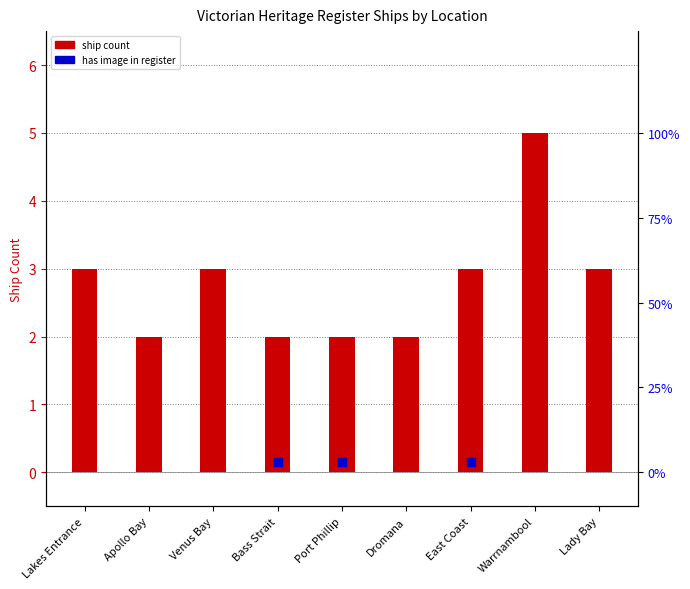

Which has a higher value, Lady Bay or Dromana?

Lady Bay